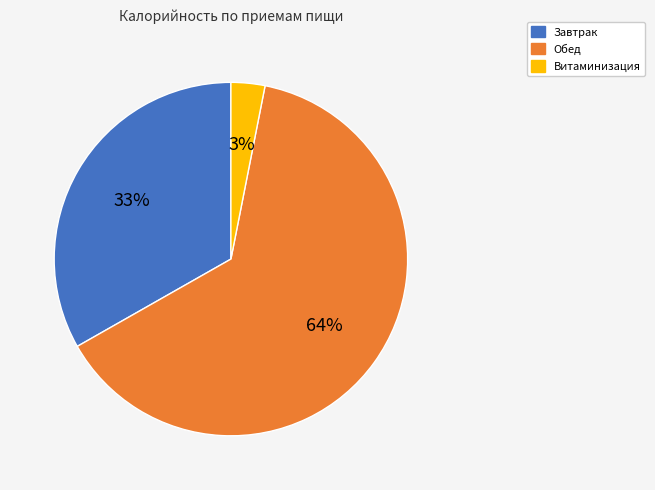

What percentage is the Завтрак slice, to the nearest percent?

33%